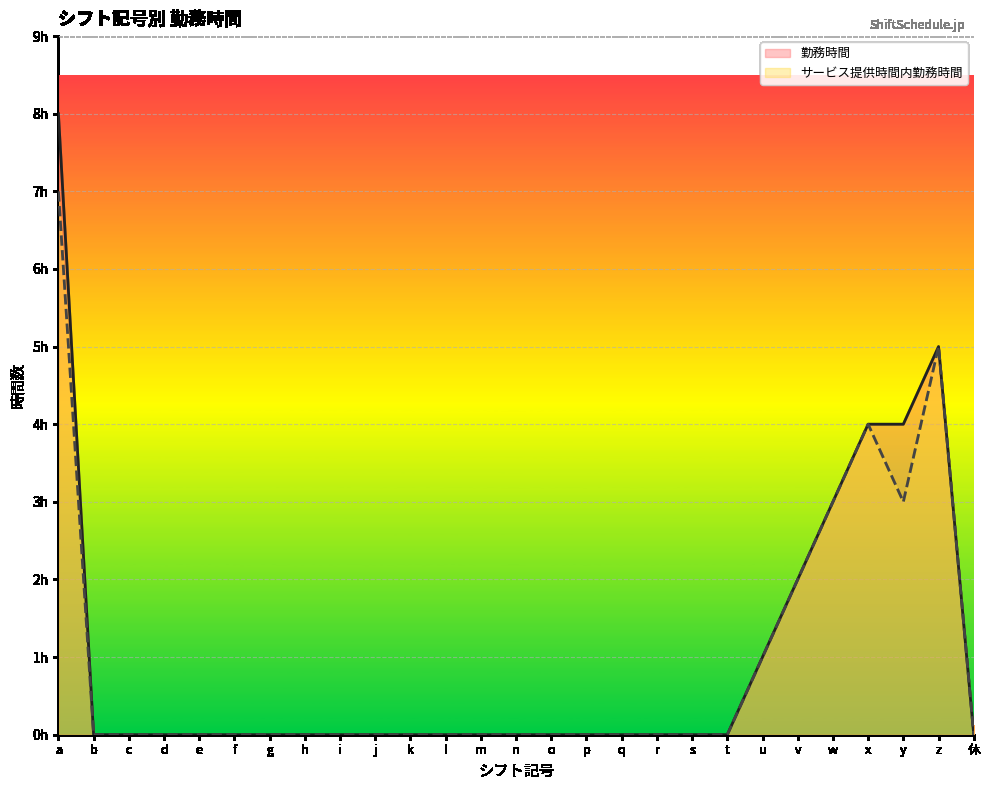

What is the difference between the maximum and minimum values in the 勤務時間 series?

8